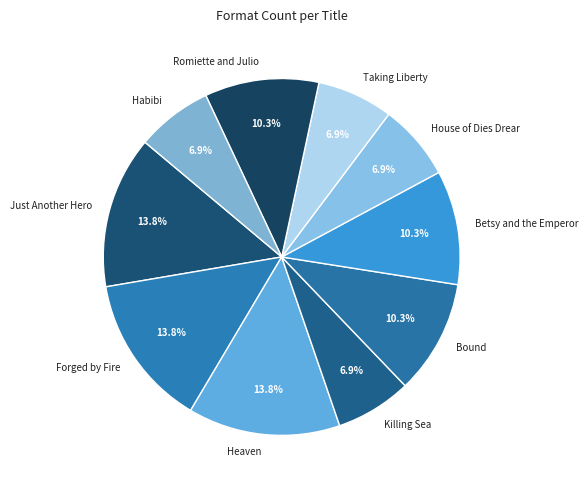

True or false: Taking Liberty accounts for 1% of the total.

False